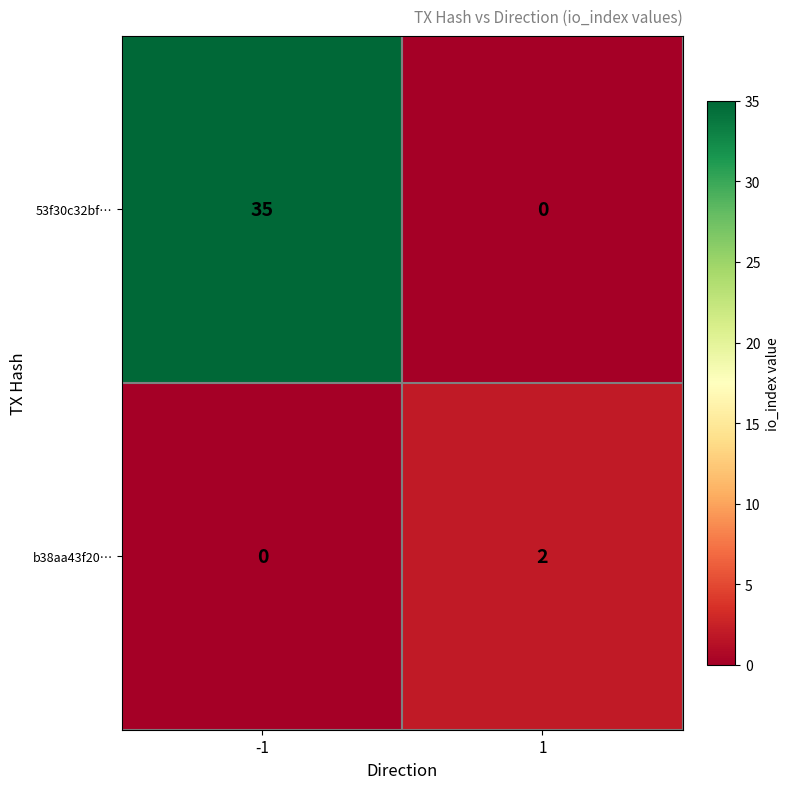

Is the value of b38aa43f20… at 1 greater than the value of 53f30c32bf… at 1?

Yes